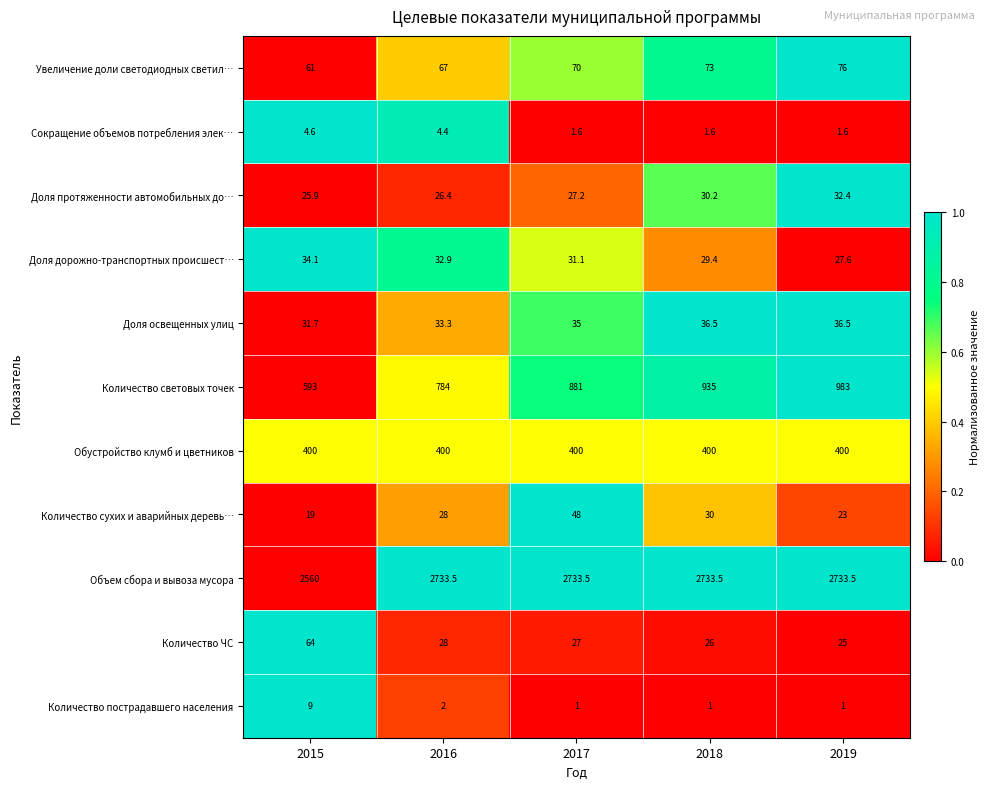

How many data points does each series have?

5